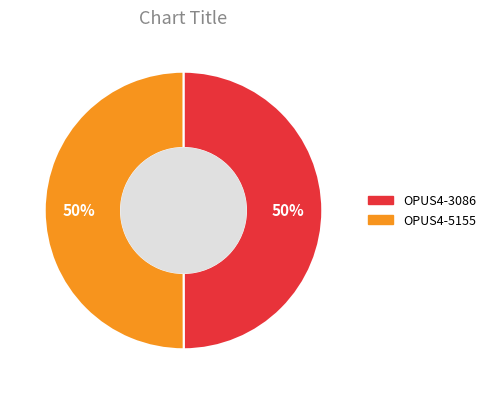

The OPUS4-5155 slice represents 44% of the pie. True or false?

False